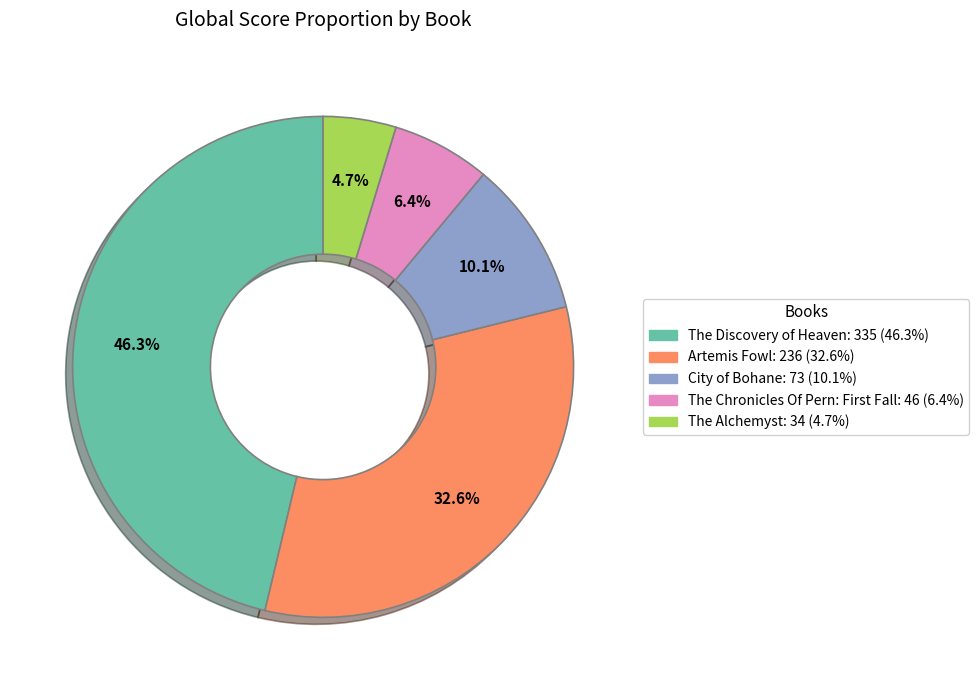

Does City of Bohane account for over 50% of the chart?

No